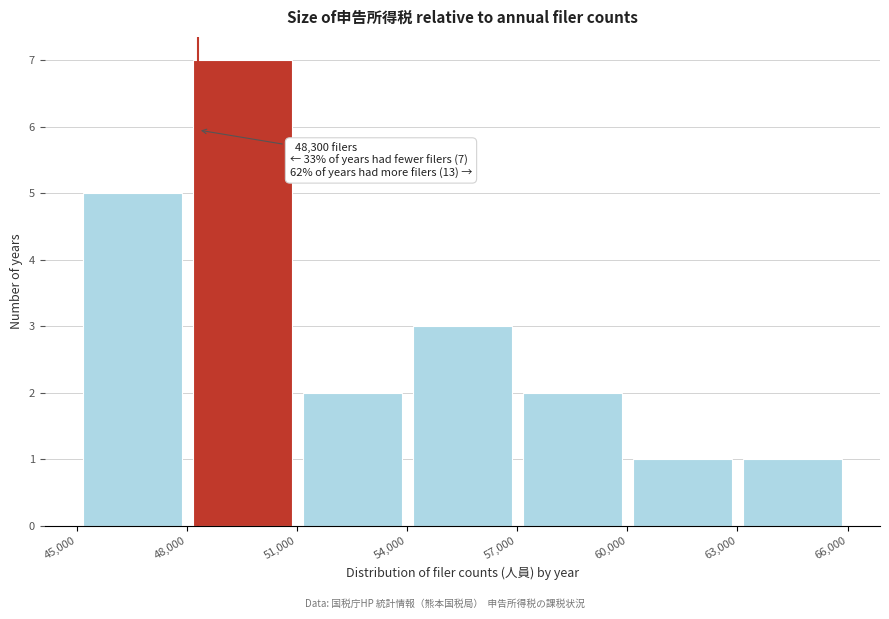

Over which range of the x-axis is the bar tallest?

48,000 to 51,000